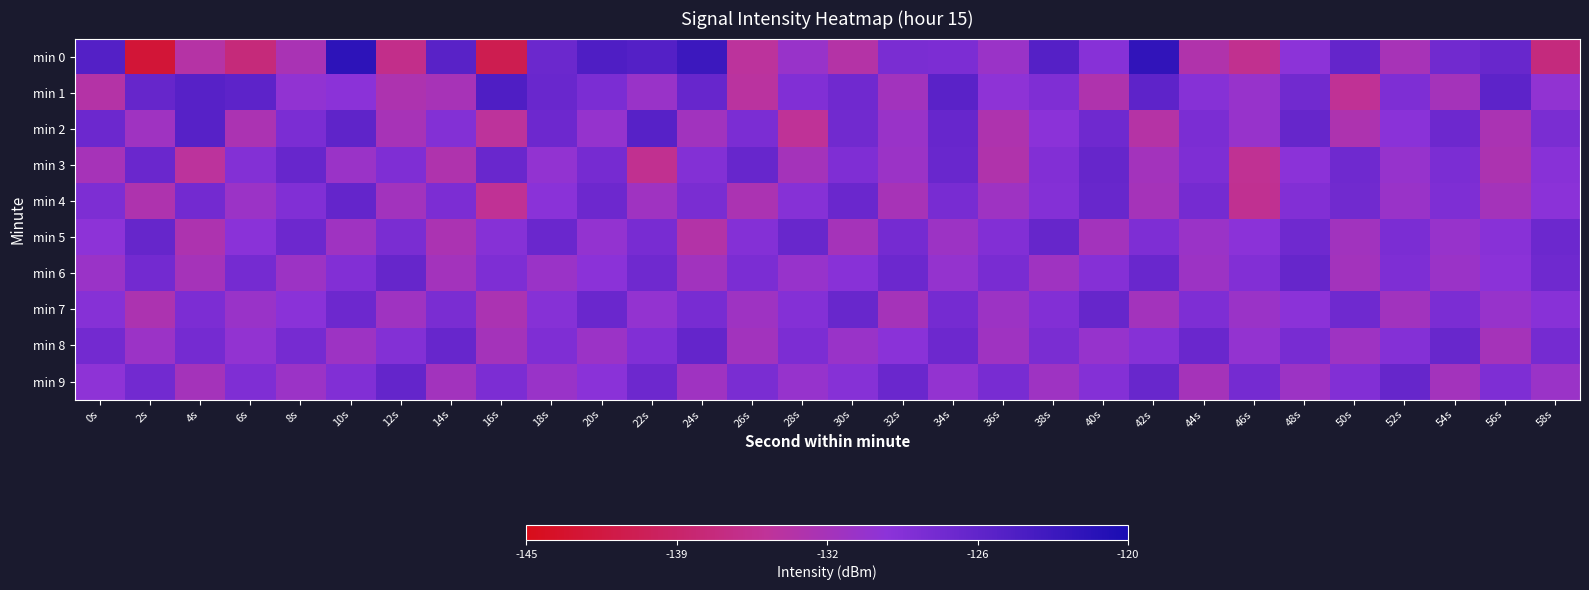

Reading right to left, transcribe all the data shown in this chart.

min 0: 58s=-137.1	56s=-126.9	54s=-127.6	52s=-132.7	50s=-126.6	48s=-130.0	46s=-135.8	44s=-133.5	42s=-122.1	40s=-129.6	38s=-125.2	36s=-131.4	34s=-128.6	32s=-128.4	30s=-133.9	28s=-131.2	26s=-134.7	24s=-123.1	22s=-125.1	20s=-124.7	18s=-127.1	16s=-140.7	14s=-125.6	12s=-136.2	10s=-121.8	8s=-132.9	6s=-137.3	4s=-134.0	2s=-142.6	0s=-125.1
min 1: 58s=-130.5	56s=-125.9	54s=-132.3	52s=-128.8	50s=-135.2	48s=-127.7	46s=-131.1	44s=-129.6	42s=-126.0	40s=-133.5	38s=-128.9	36s=-130.2	34s=-125.7	32s=-132.1	30s=-127.5	28s=-129.0	26s=-134.5	24s=-126.8	22s=-131.2	20s=-128.5	18s=-127.0	16s=-124.8	14s=-132.7	12s=-133.3	10s=-129.9	8s=-130.5	6s=-125.9	4s=-125.4	2s=-126.6	0s=-134.0
min 2: 58s=-128.5	56s=-132.9	54s=-127.3	52s=-129.8	50s=-133.2	48s=-126.7	46s=-131.1	44s=-128.6	42s=-134.0	40s=-127.5	38s=-129.9	36s=-133.3	34s=-126.8	32s=-131.2	30s=-127.7	28s=-135.1	26s=-128.6	24s=-132.0	22s=-125.5	20s=-130.9	18s=-127.3	16s=-134.8	14s=-129.2	12s=-132.7	10s=-126.1	8s=-128.6	6s=-133.0	4s=-125.5	2s=-131.9	0s=-127.2
min 3: 58s=-129.7	56s=-133.1	54s=-128.6	52s=-131.0	50s=-127.5	48s=-129.9	46s=-135.3	44s=-128.8	42s=-132.2	40s=-126.7	38s=-129.1	36s=-133.6	34s=-127.0	32s=-131.5	30s=-128.9	28s=-132.3	26s=-126.8	24s=-129.2	22s=-135.7	20s=-128.1	18s=-130.6	16s=-127.0	14s=-133.5	12s=-128.9	10s=-131.3	8s=-126.8	6s=-129.2	4s=-134.7	2s=-127.1	0s=-132.6
min 4: 58s=-129.9	56s=-132.3	54s=-128.8	52s=-131.2	50s=-127.7	48s=-129.1	46s=-135.6	44s=-128.0	42s=-132.5	40s=-126.9	38s=-129.3	36s=-131.8	34s=-128.2	32s=-132.7	30s=-127.1	28s=-129.6	26s=-133.0	24s=-128.5	22s=-131.9	20s=-127.3	18s=-129.8	16s=-135.2	14s=-128.7	12s=-132.1	10s=-126.6	8s=-129.0	6s=-131.5	4s=-127.9	2s=-133.3	0s=-128.8
min 5: 58s=-127.2	56s=-129.7	54s=-131.1	52s=-128.6	50s=-132.0	48s=-127.5	46s=-129.9	44s=-131.3	42s=-128.8	40s=-132.2	38s=-126.7	36s=-129.1	34s=-131.6	32s=-128.0	30s=-132.5	28s=-126.9	26s=-129.3	24s=-133.8	22s=-128.2	20s=-130.7	18s=-127.1	16s=-129.6	14s=-133.0	12s=-128.5	10s=-131.9	8s=-127.3	6s=-129.8	4s=-133.2	2s=-126.7	0s=-130.1
min 6: 58s=-127.5	56s=-129.9	54s=-131.3	52s=-128.8	50s=-132.2	48s=-126.7	46s=-129.1	44s=-131.6	42s=-127.0	40s=-129.5	38s=-131.9	36s=-128.3	34s=-130.8	32s=-127.2	30s=-129.7	28s=-131.1	26s=-128.6	24s=-132.0	22s=-127.5	20s=-129.9	18s=-131.3	16s=-128.8	14s=-132.2	12s=-126.7	10s=-129.1	8s=-131.6	6s=-128.0	4s=-132.5	2s=-127.9	0s=-131.3
min 7: 58s=-129.7	56s=-131.1	54s=-128.6	52s=-132.0	50s=-127.5	48s=-129.9	46s=-131.3	44s=-128.8	42s=-132.2	40s=-126.7	38s=-129.1	36s=-131.6	34s=-128.0	32s=-132.5	30s=-126.9	28s=-129.3	26s=-131.8	24s=-128.2	22s=-130.7	20s=-127.1	18s=-129.6	16s=-133.0	14s=-128.5	12s=-131.9	10s=-127.3	8s=-129.8	6s=-131.2	4s=-128.7	2s=-133.1	0s=-129.6
min 8: 58s=-128.0	56s=-132.5	54s=-126.9	52s=-129.3	50s=-131.8	48s=-128.2	46s=-130.7	44s=-127.1	42s=-129.6	40s=-131.0	38s=-128.5	36s=-131.9	34s=-127.3	32s=-129.8	30s=-131.2	28s=-128.7	26s=-132.1	24s=-126.6	22s=-129.0	20s=-131.5	18s=-128.9	16s=-132.3	14s=-126.8	12s=-129.2	10s=-131.7	8s=-128.1	6s=-130.6	4s=-128.0	2s=-131.5	0s=-127.9
min 9: 58s=-131.3	56s=-128.8	54s=-132.2	52s=-126.7	50s=-129.1	48s=-131.6	46s=-128.0	44s=-132.5	42s=-126.9	40s=-129.3	38s=-131.8	36s=-128.2	34s=-130.7	32s=-127.1	30s=-129.6	28s=-131.0	26s=-128.5	24s=-131.9	22s=-127.3	20s=-129.8	18s=-131.2	16s=-128.7	14s=-132.1	12s=-126.6	10s=-129.0	8s=-131.5	6s=-128.9	4s=-132.3	2s=-127.8	0s=-130.2